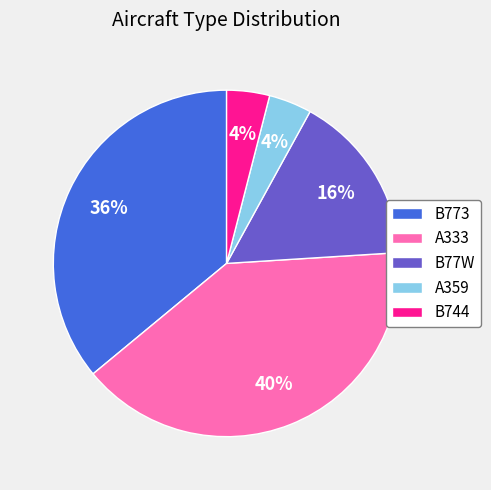

To the nearest percent, what is the difference between the B77W and B773 slice percentages?

20%